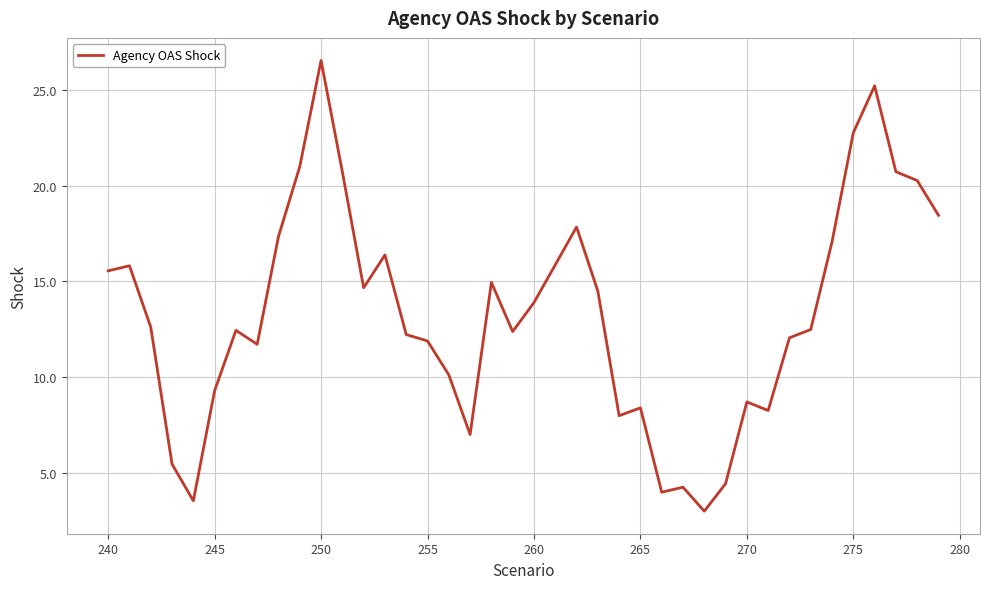

What is the minimum value shown in the chart?

3.0